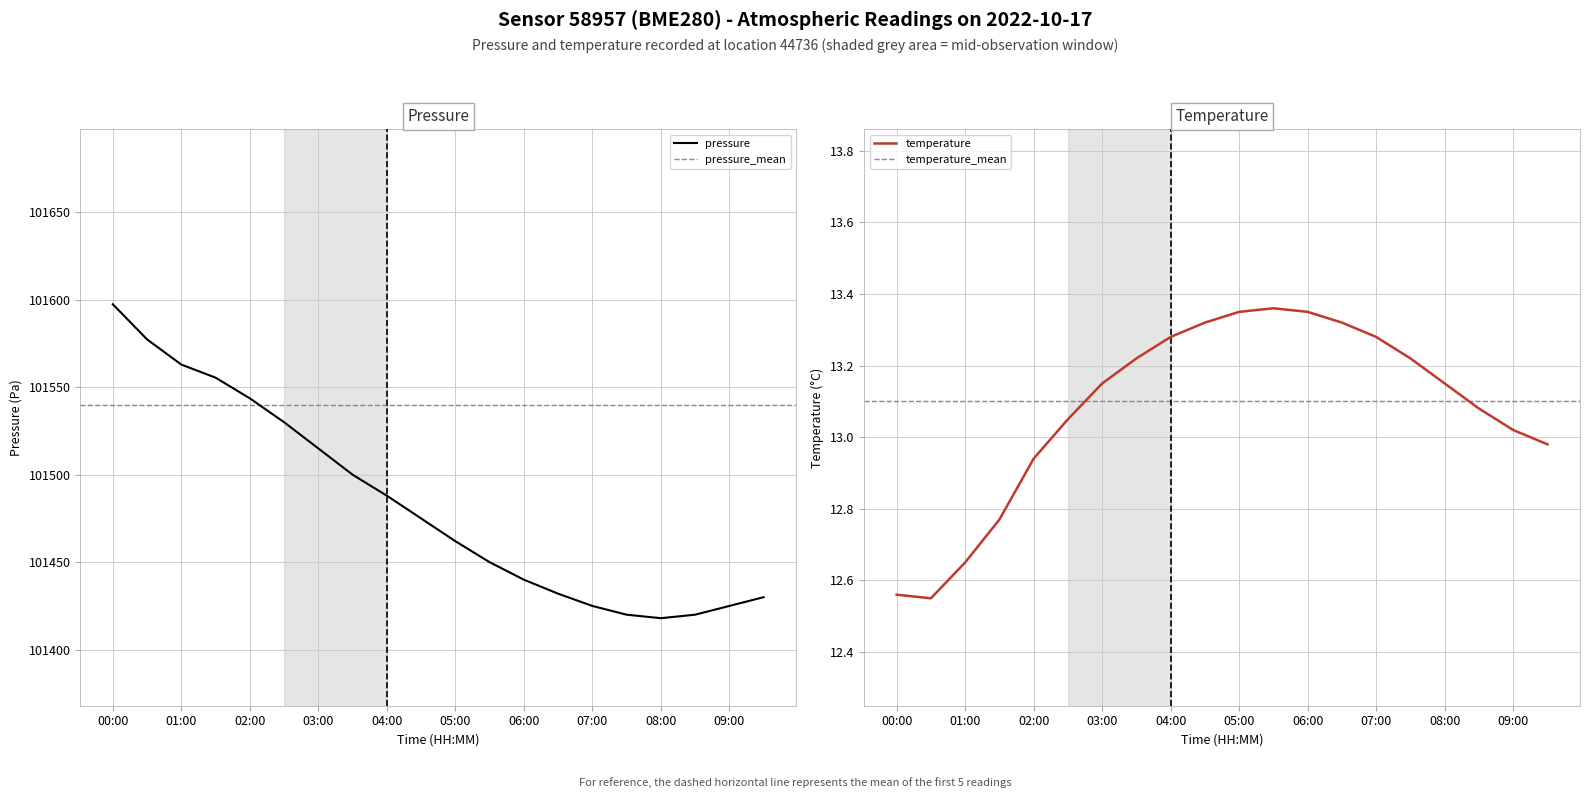

What is the difference between the second highest and minimum values in the temperature series?

0.8